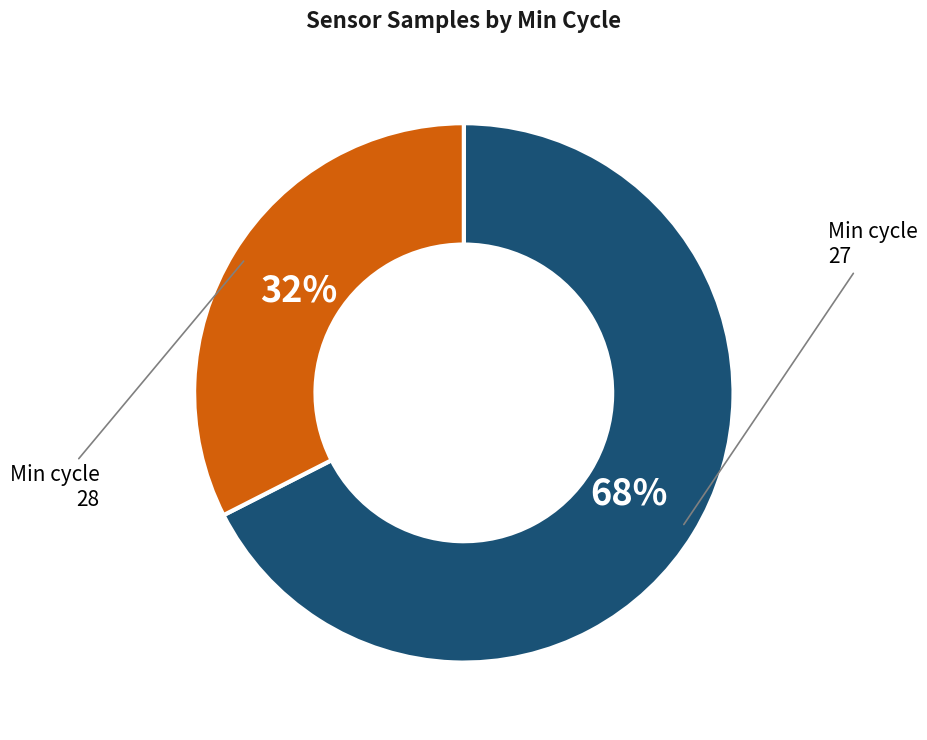

Is there any slice that represents more than half of the pie?

Yes